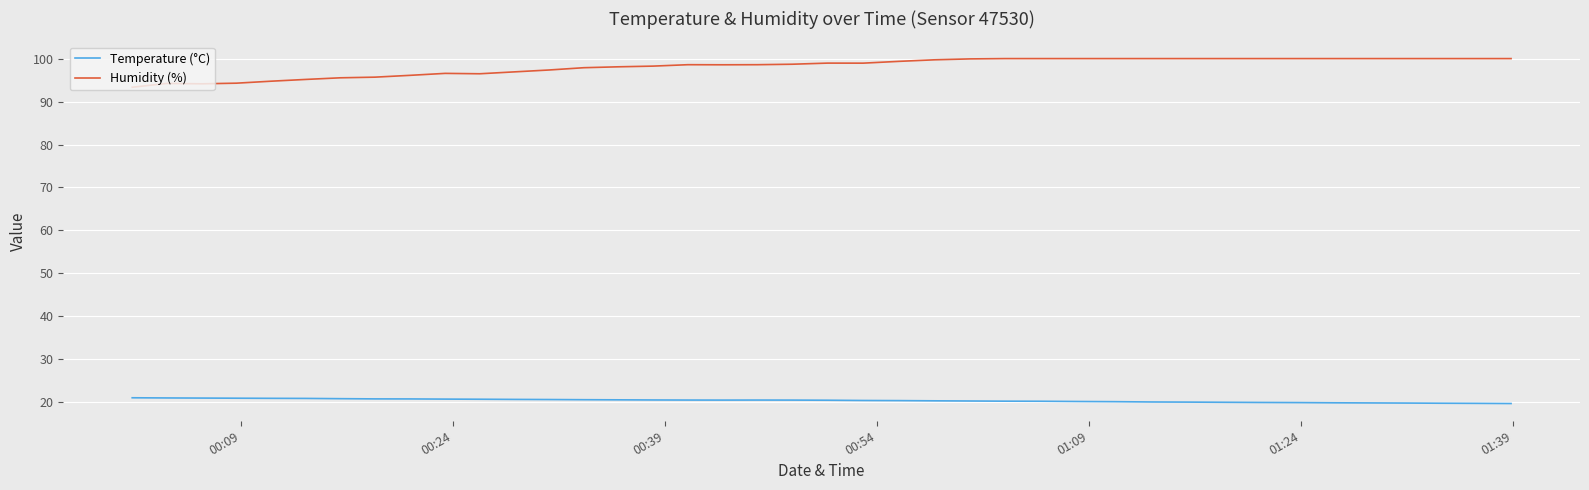

Which series has the largest total across all categories?

Humidity (%)